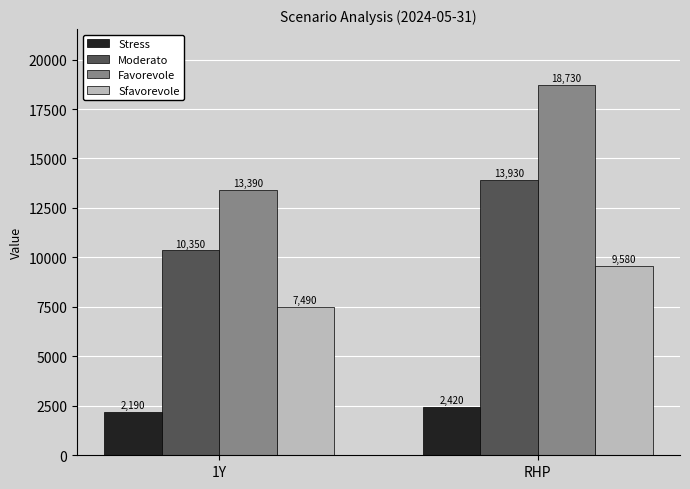

Rank the categories by Stress value from highest to lowest.

RHP, 1Y